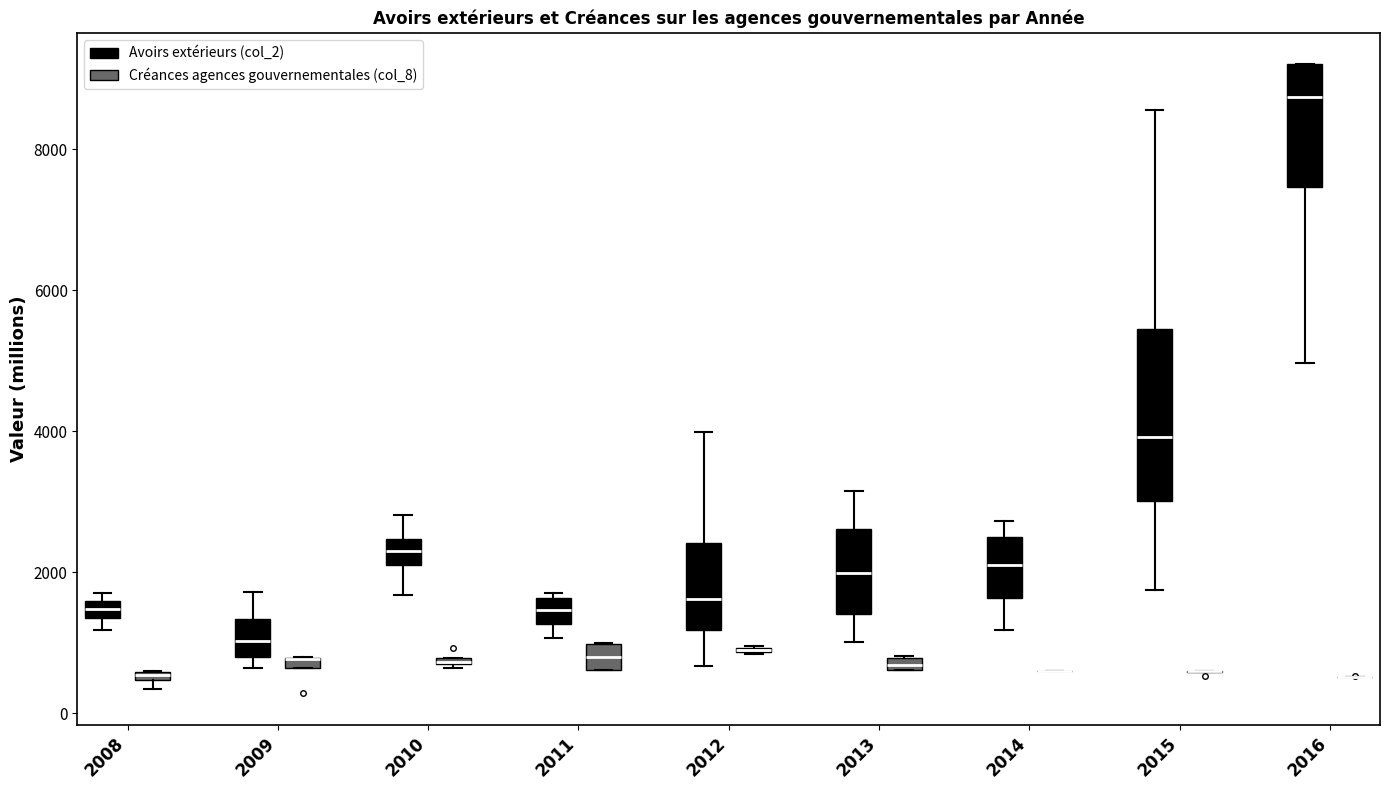

Which box is the tallest, from its lower edge to its upper edge?

2015 (Avoirs extérieurs (col_2))